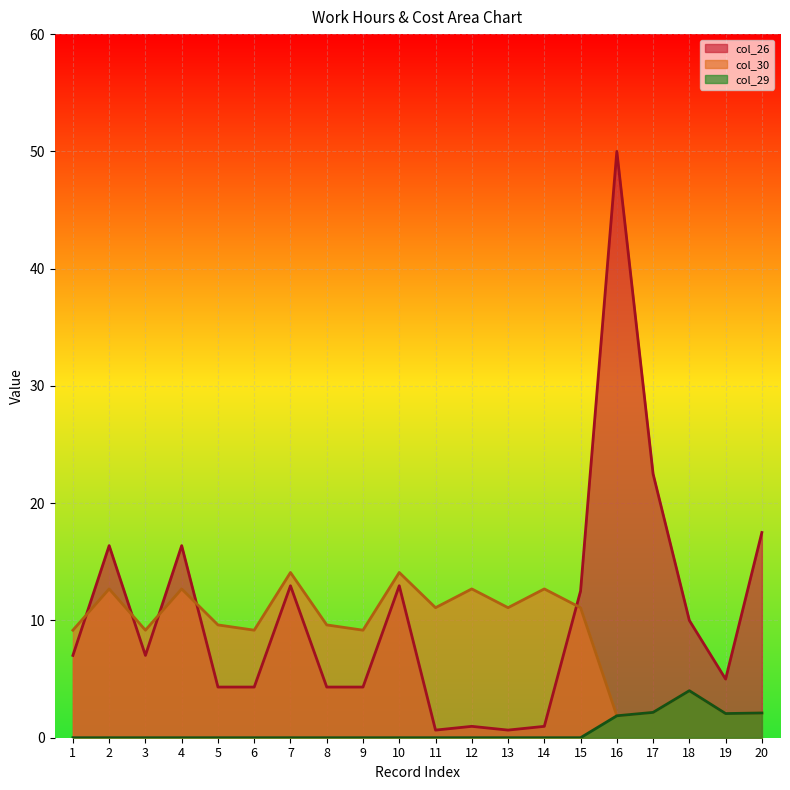

How many lines are shown in the chart?

3